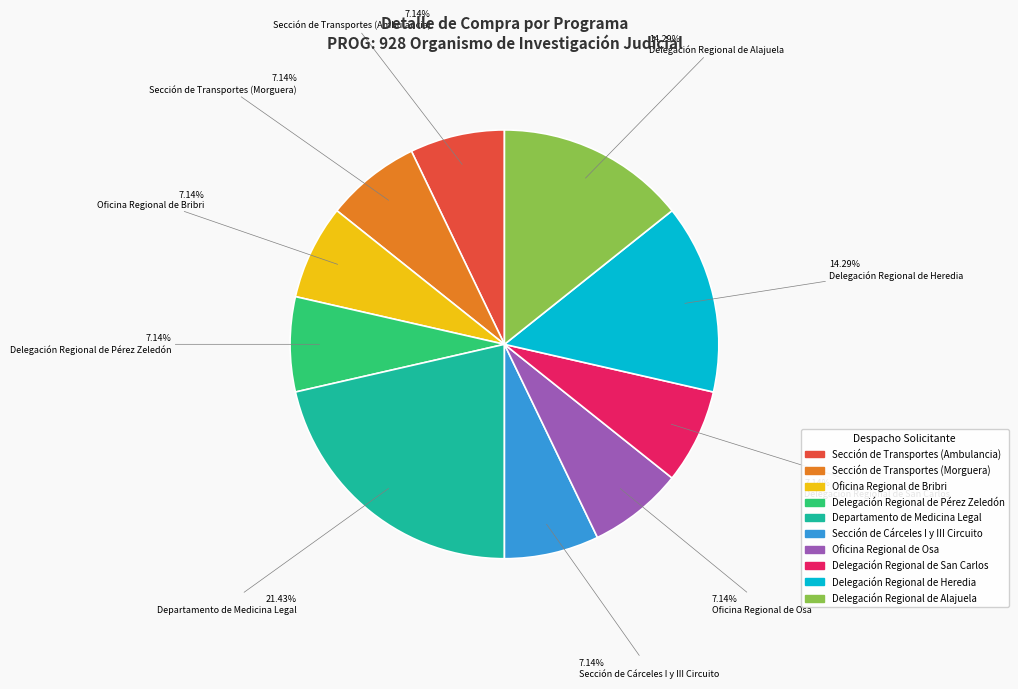

Does Delegación Regional de Heredia account for over 50% of the chart?

No